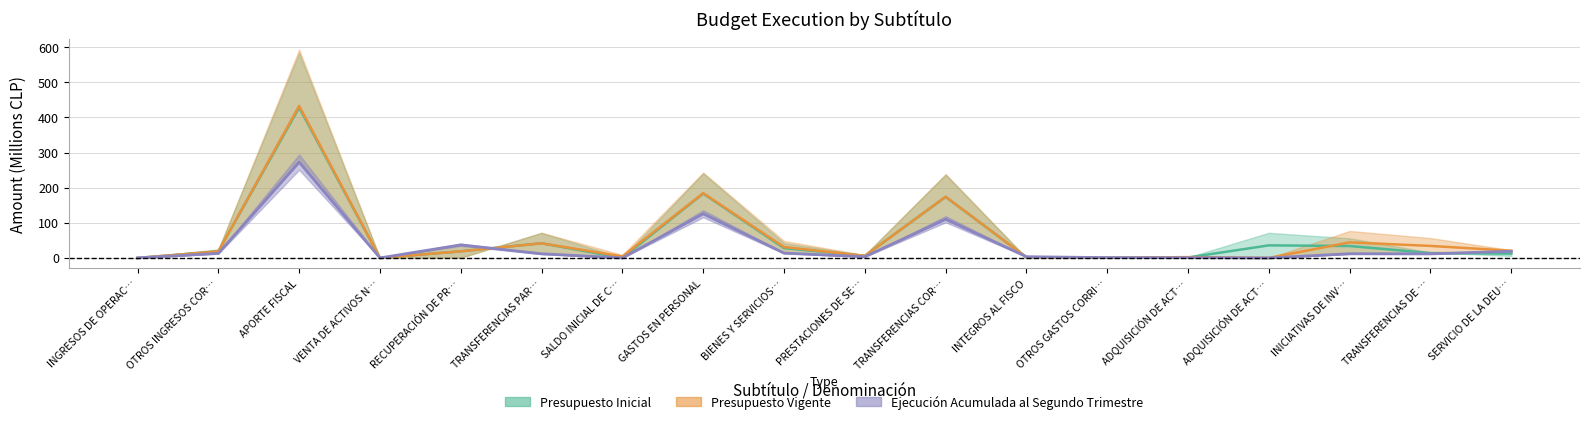

What is the label of the 16th point from the right?

APORTE FISCAL